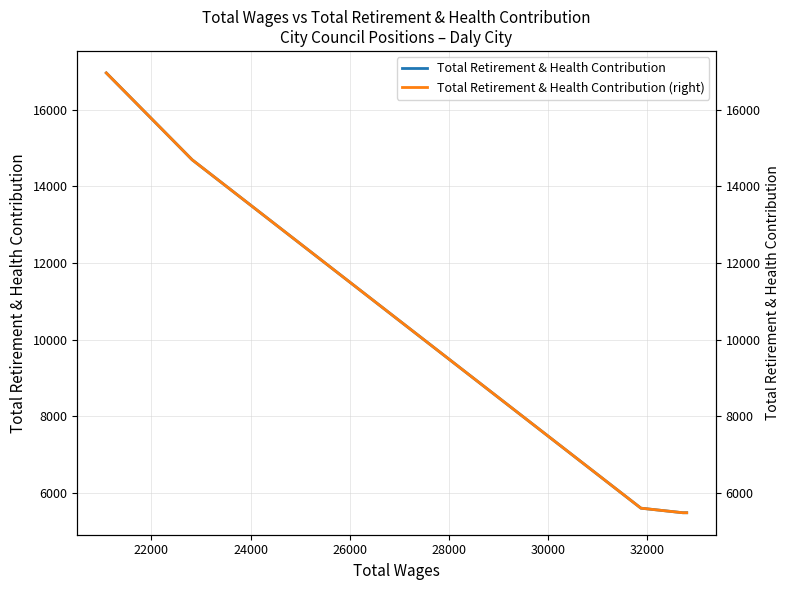

True or false: Total Retirement & Health Contribution (right) has more than 0 interior local peaks.

False